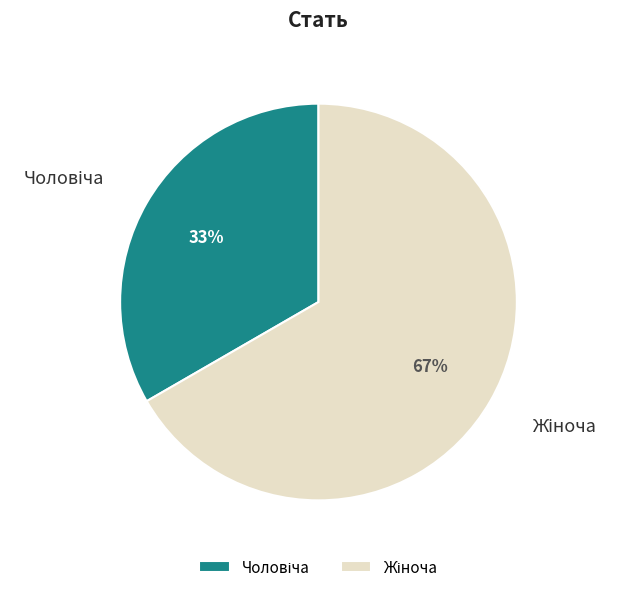

To the nearest percent, what is the average slice percentage?

50%